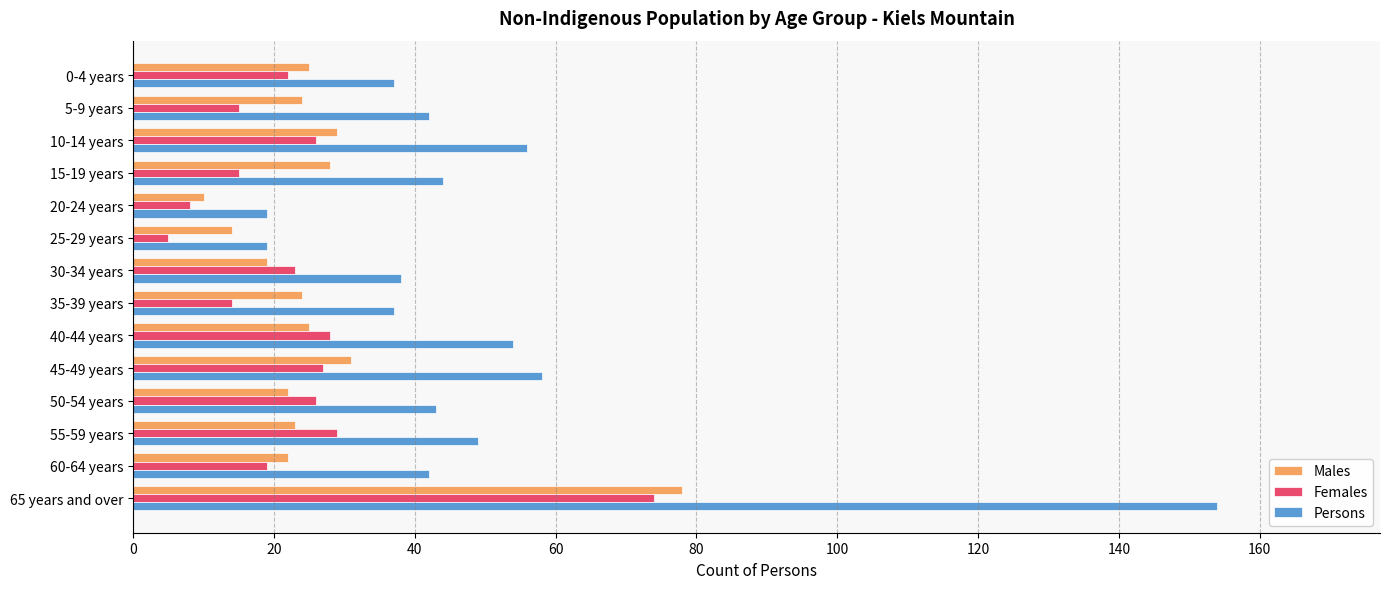

Which series has the largest range (max minus min)?

Persons